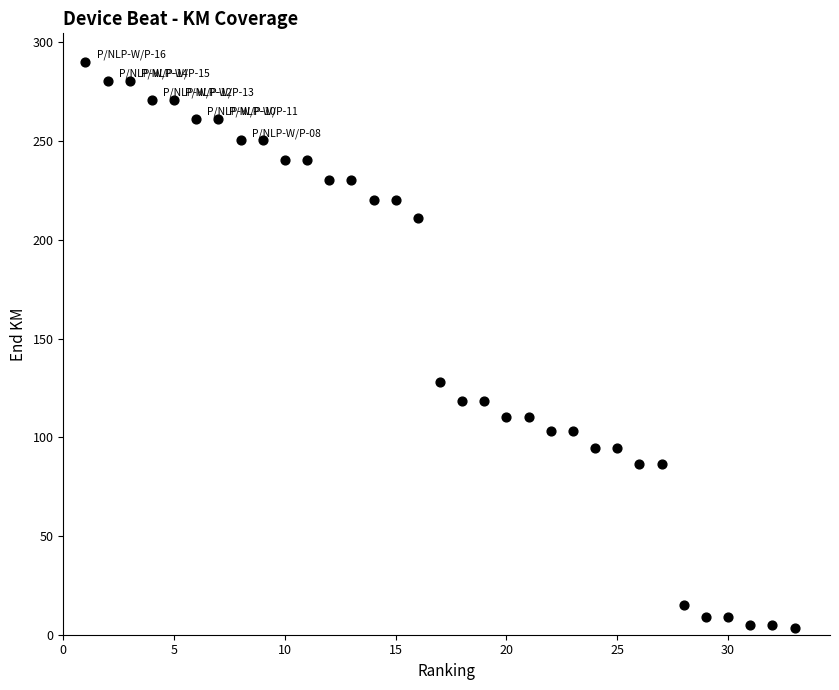

What is the range of X values (max minus min)?

32.0